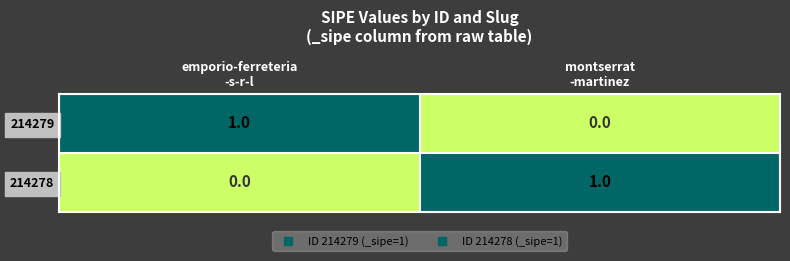

What is the spread (max minus min) of values at emporio-ferreteria
-s-r-l?

1